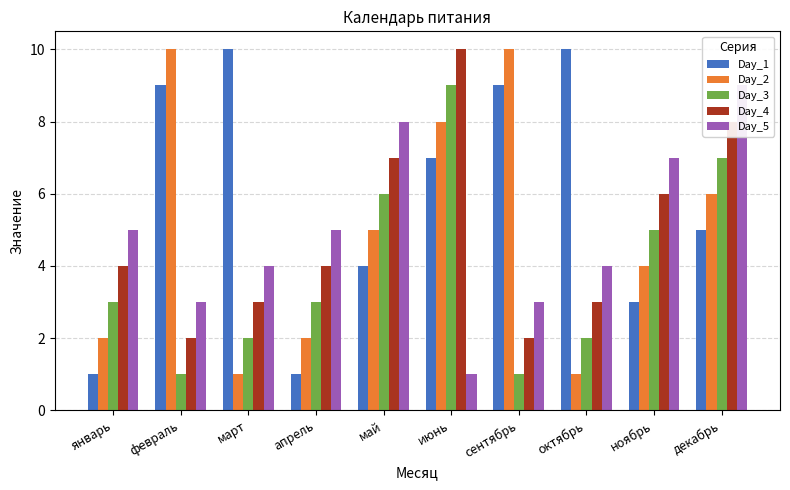

Reading left to right, what are all the values shown in this chart?

Day_1: 1	9	10	1	4	7	9	10	3	5
Day_2: 2	10	1	2	5	8	10	1	4	6
Day_3: 3	1	2	3	6	9	1	2	5	7
Day_4: 4	2	3	4	7	10	2	3	6	8
Day_5: 5	3	4	5	8	1	3	4	7	9